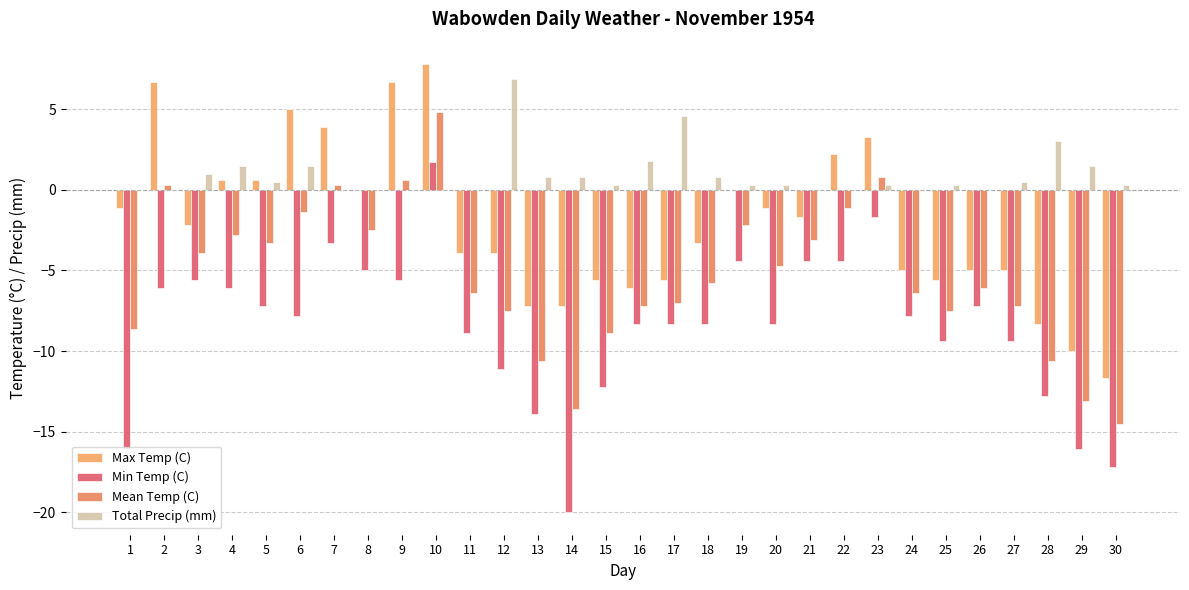

The value of Max Temp (C) at 29 is -13.1. True or false?

False